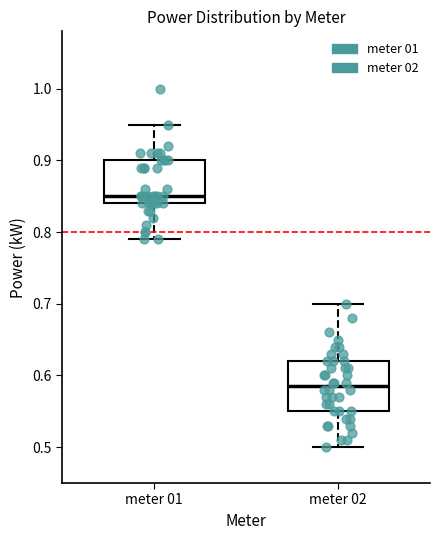

Which box has the lowest median line?

meter 02